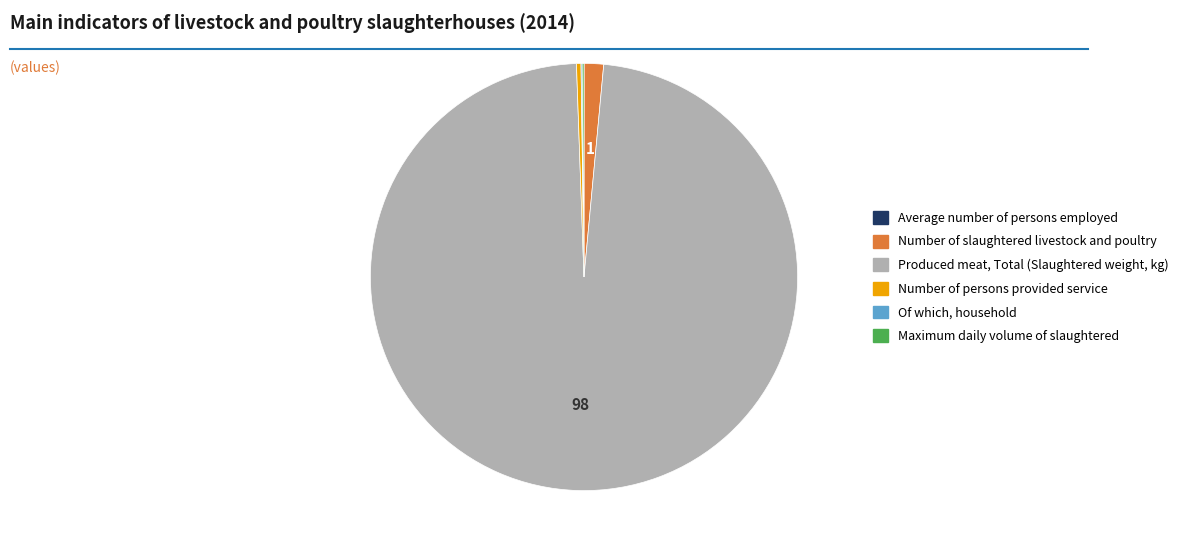

Which slice is the largest?

Produced meat, Total (Slaughtered weight, kg)